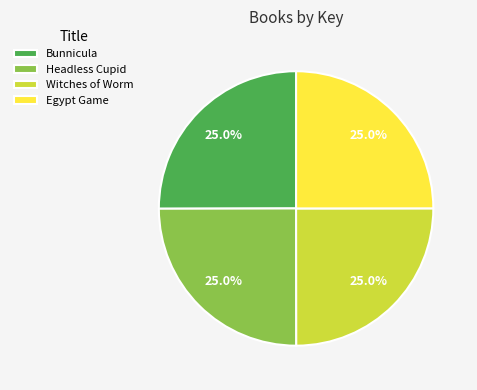

What is the total percentage of Bunnicula and Egypt Game?

50.0%